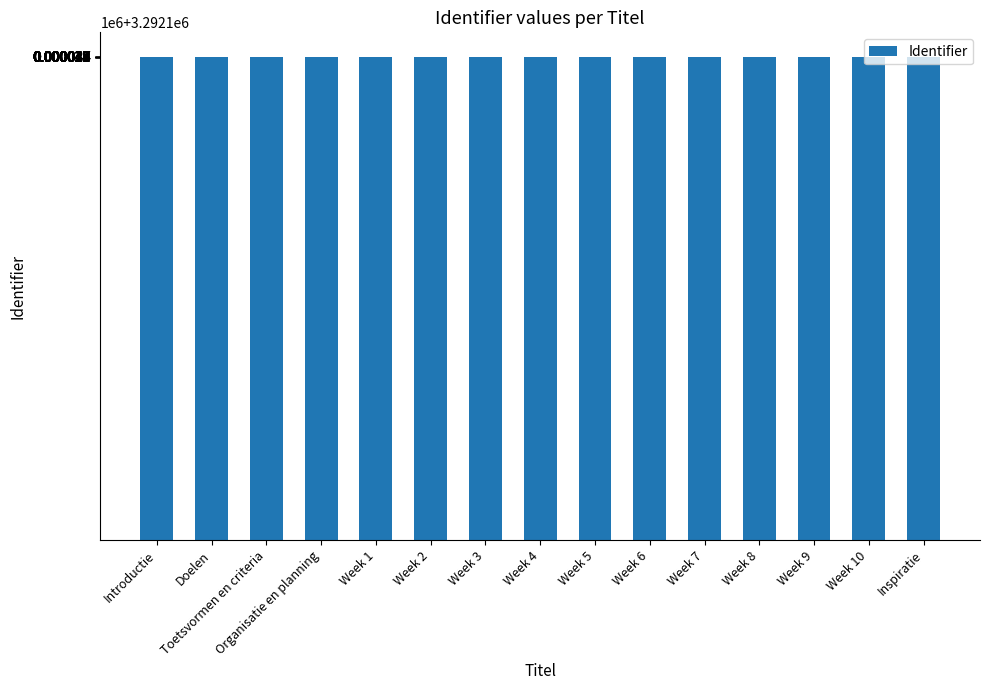

Are the bars horizontal?

No